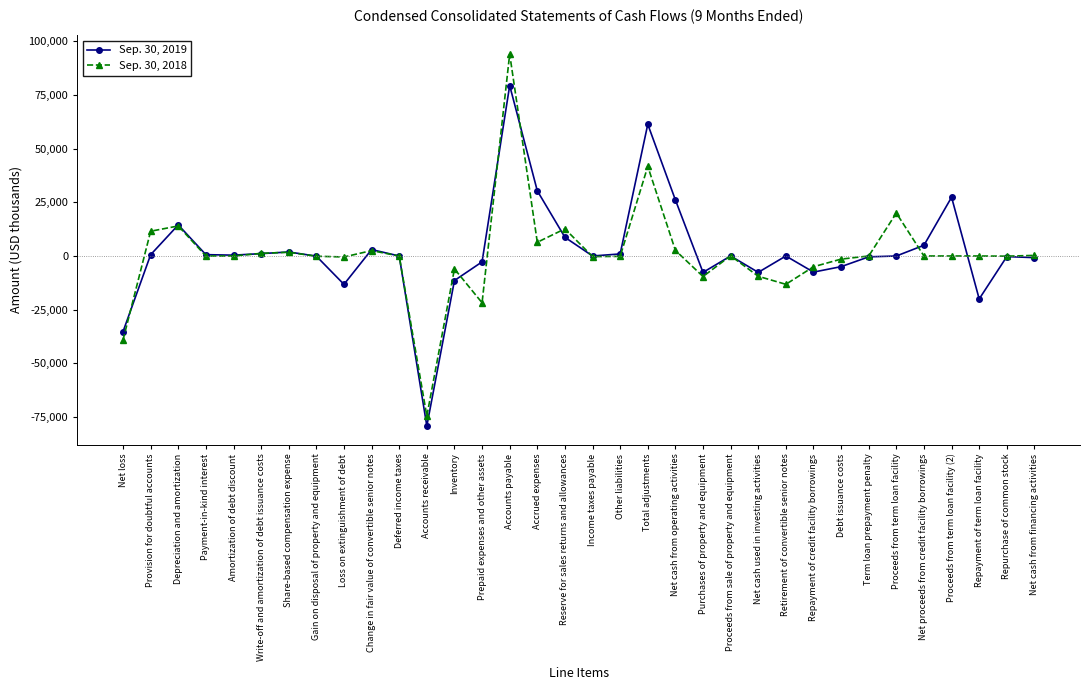

Which series has the widest spread of values?

Sep. 30, 2018